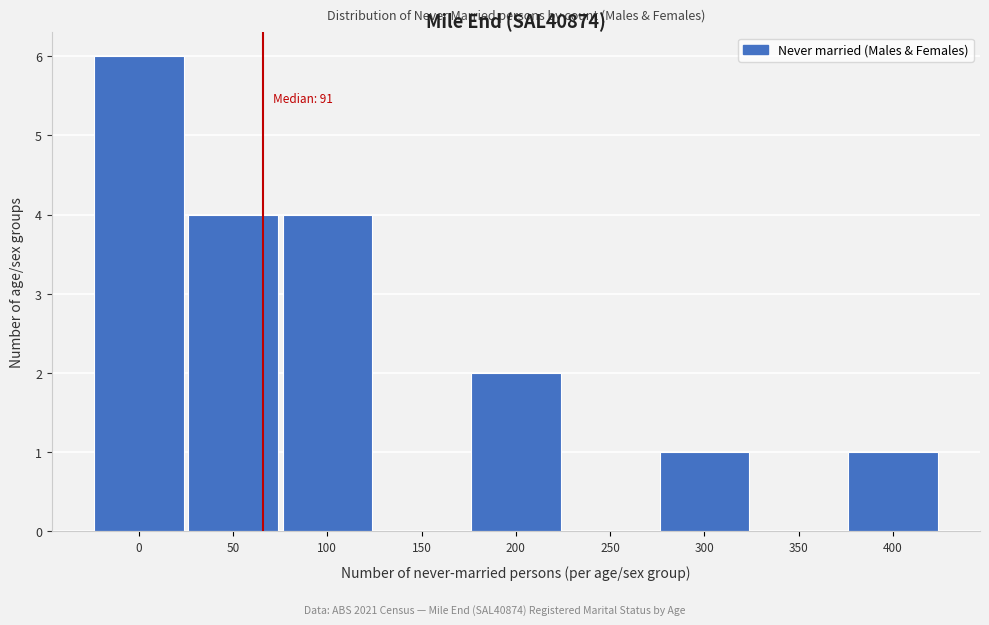

Reading left to right, extract all data points from this chart.

0=6	50=4	100=4	150=0	200=2	250=0	300=1	350=0	400=1